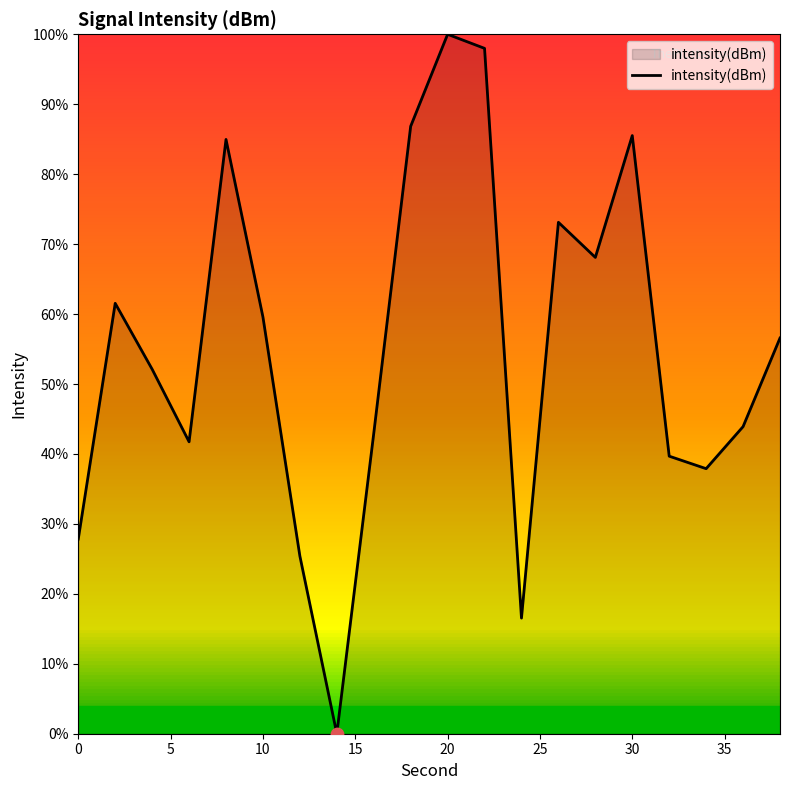

What is the maximum value shown in the chart?

100.0